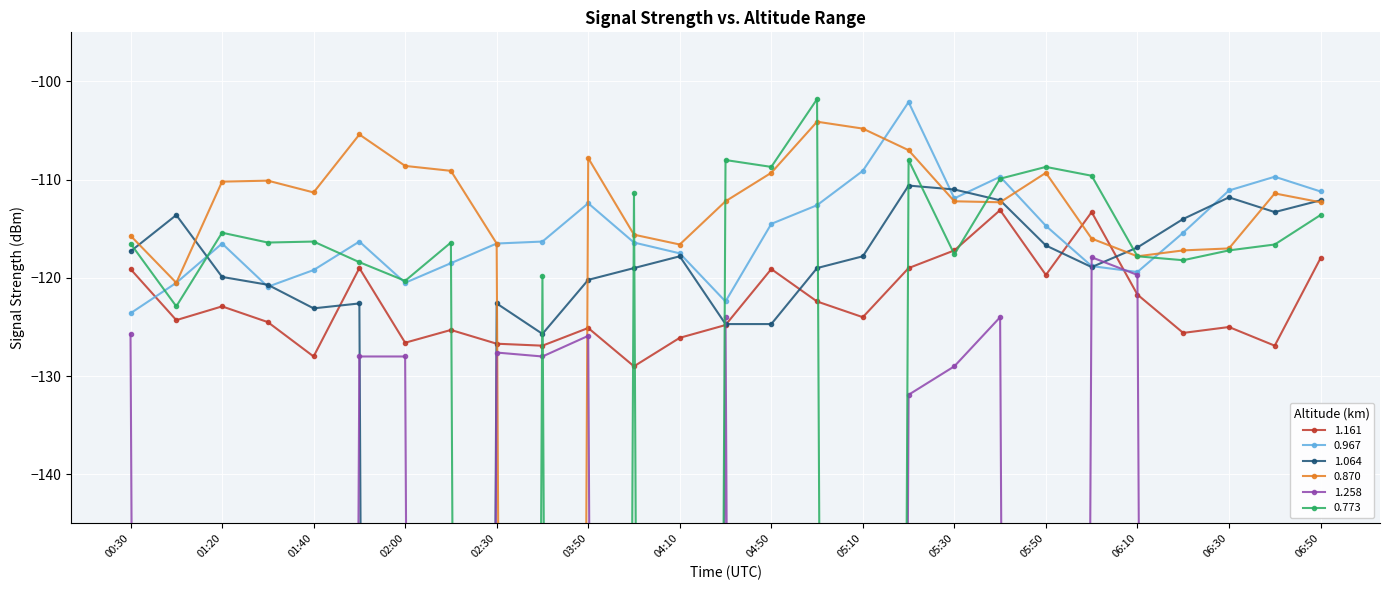

The 1.258 series shows -1757.5 at 04:50. True or false?

False